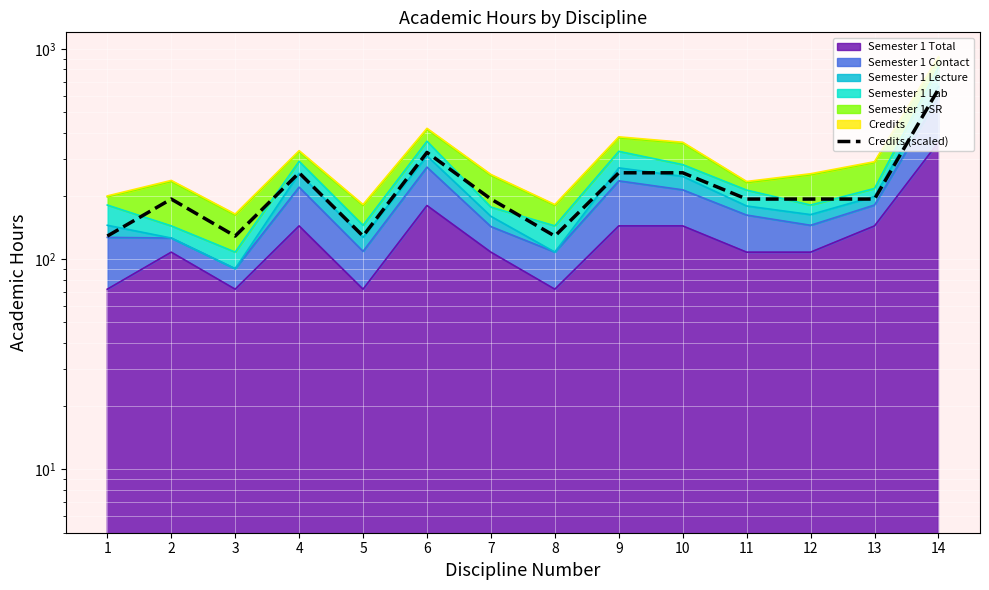

How many categories are shown in the chart?

14